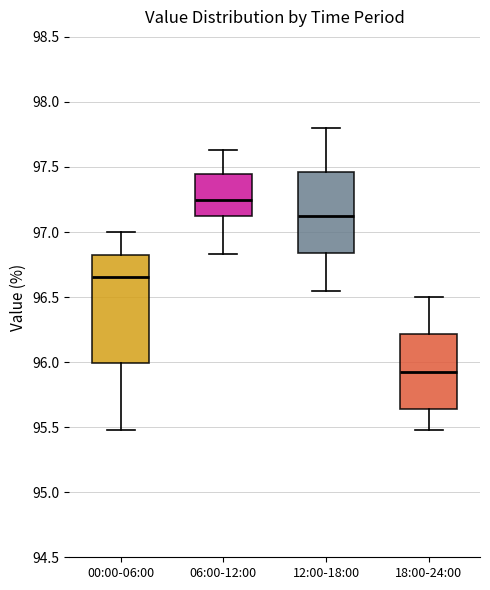

Comparing the boxes themselves (not the whiskers), which one is the tallest?

00:00-06:00